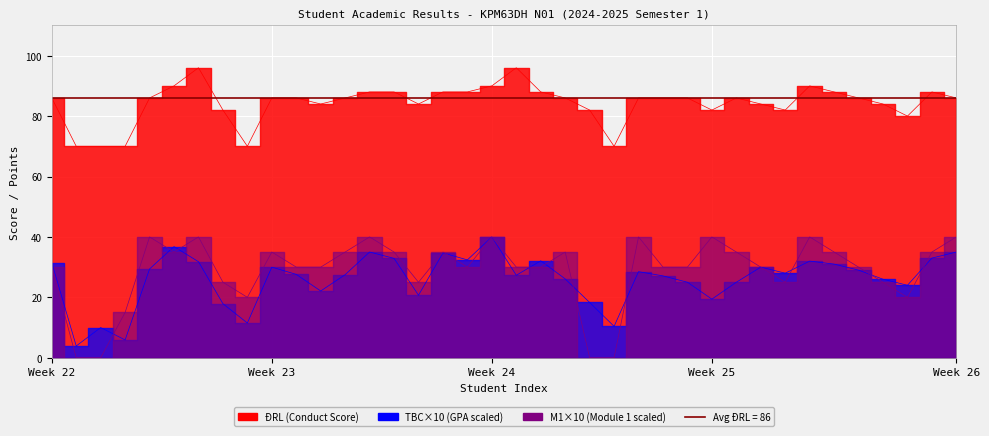

At which label does M1 first exceed 30?

5